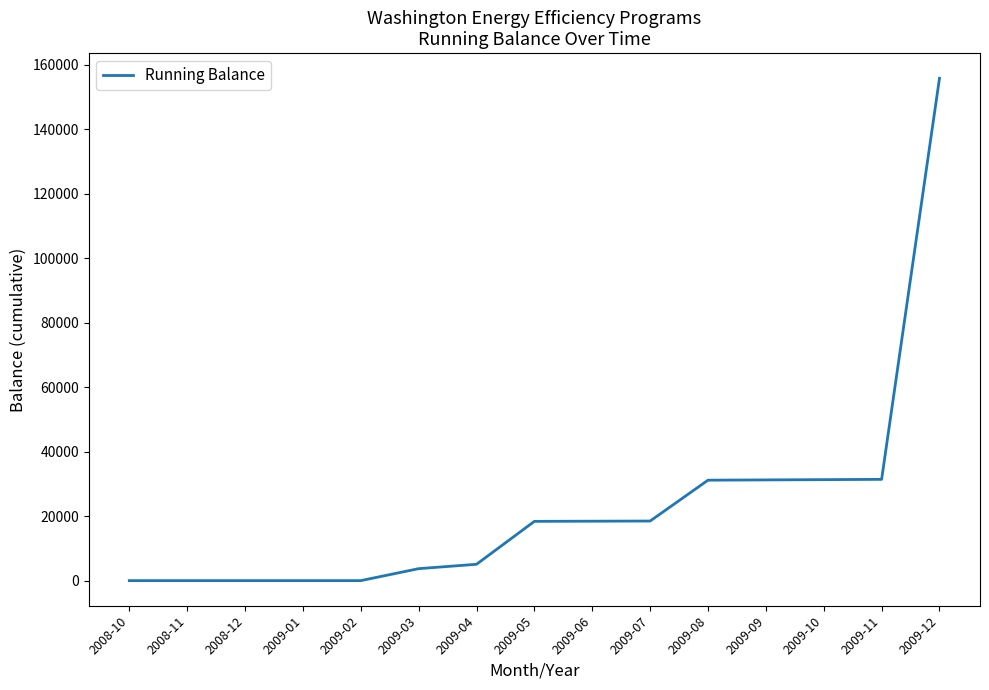

Between 2009-07 and 2009-08, which is larger?

2009-08